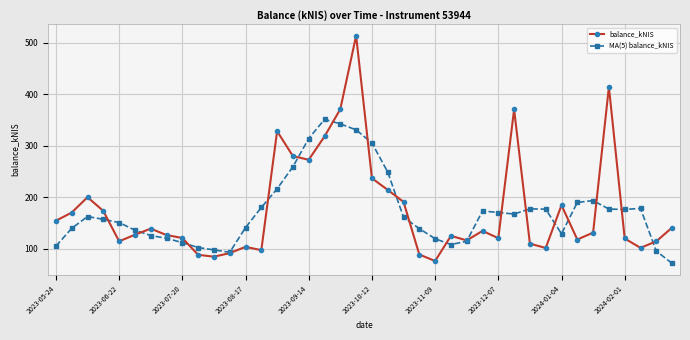

What is the value of the MA(5) balance_kNIS point at the 28th from the left?

173.1